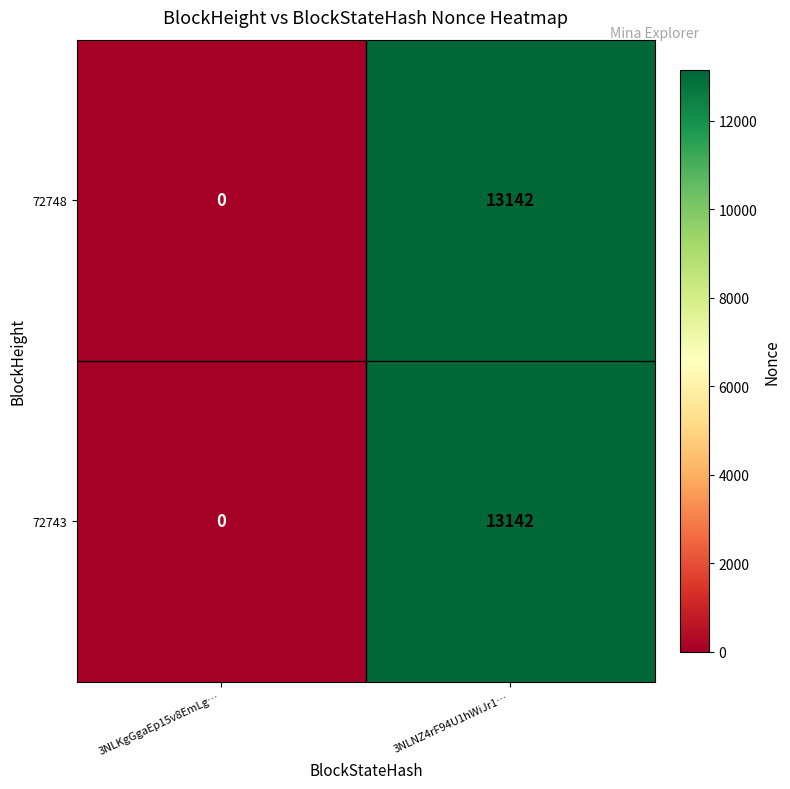

What is the maximum value for 72743?

13142